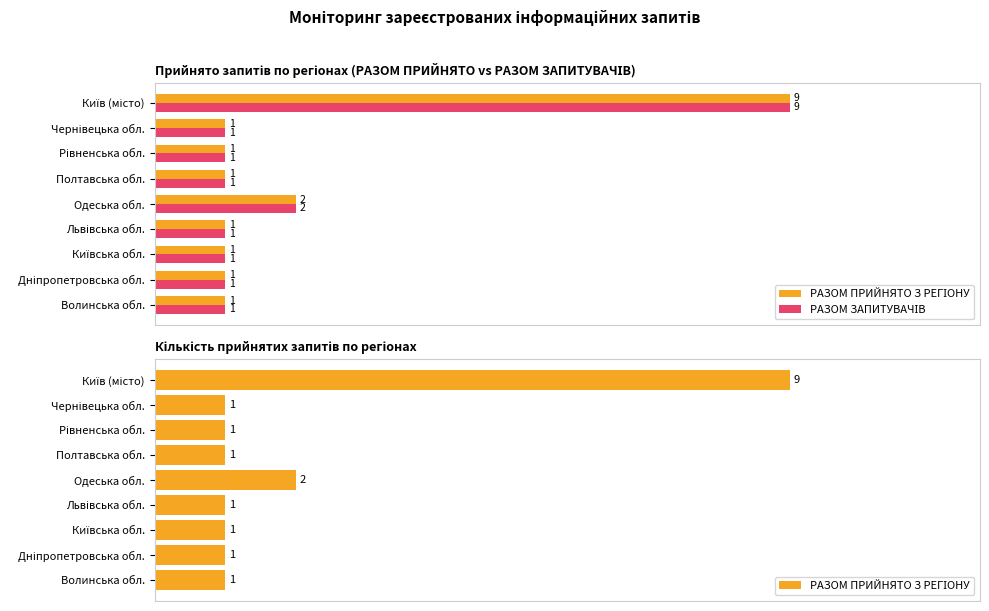

Is the value of РАЗОМ ЗАПИТУВАЧІВ at 12 greater than the value of РАЗОМ ПРИЙНЯТО З РЕГІОНУ at 4?

No